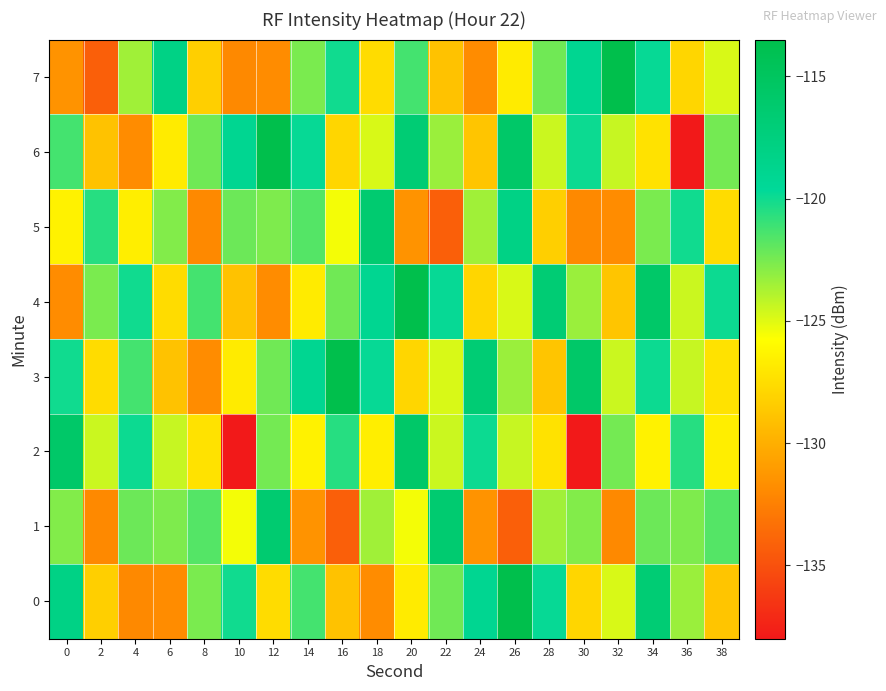

Reading left to right, list all the values displayed in this chart.

0: 0=-118.1	2=-128.3	4=-132.0	6=-131.8	8=-122.6	10=-120.0	12=-127.6	14=-121.3	16=-129.0	18=-131.9	20=-126.8	22=-122.3	24=-119.0	26=-113.5	28=-119.8	30=-127.9	32=-124.8	34=-116.7	36=-123.3	38=-128.8
1: 0=-122.8	2=-132.0	4=-122.3	6=-122.7	8=-121.7	10=-125.5	12=-116.4	14=-131.5	16=-134.2	18=-123.5	20=-125.5	22=-116.4	24=-131.5	26=-134.2	28=-123.5	30=-122.8	32=-132.0	34=-122.3	36=-122.7	38=-121.7
2: 0=-115.7	2=-124.5	4=-119.9	6=-124.4	8=-127.3	10=-138.0	12=-122.4	14=-126.4	16=-120.6	18=-126.6	20=-115.7	22=-124.5	24=-119.9	26=-124.4	28=-127.3	30=-138.0	32=-122.4	34=-126.4	36=-120.6	38=-126.6
3: 0=-120.0	2=-127.6	4=-121.3	6=-129.0	8=-131.9	10=-126.8	12=-122.3	14=-119.0	16=-113.5	18=-119.8	20=-127.9	22=-124.8	24=-116.7	26=-123.3	28=-128.8	30=-115.7	32=-124.5	34=-119.9	36=-124.4	38=-127.3
4: 0=-131.8	2=-122.6	4=-120.0	6=-127.6	8=-121.3	10=-129.0	12=-131.9	14=-126.8	16=-122.3	18=-119.0	20=-113.5	22=-119.8	24=-127.9	26=-124.8	28=-116.7	30=-123.3	32=-128.8	34=-115.7	36=-124.5	38=-119.9
5: 0=-126.4	2=-120.6	4=-126.6	6=-122.8	8=-132.0	10=-122.3	12=-122.7	14=-121.7	16=-125.5	18=-116.4	20=-131.5	22=-134.2	24=-123.5	26=-118.1	28=-128.3	30=-132.0	32=-131.8	34=-122.6	36=-120.0	38=-127.6
6: 0=-121.3	2=-129.0	4=-131.9	6=-126.8	8=-122.3	10=-119.0	12=-113.5	14=-119.8	16=-127.9	18=-124.8	20=-116.7	22=-123.3	24=-128.8	26=-115.7	28=-124.5	30=-119.9	32=-124.4	34=-127.3	36=-138.0	38=-122.4
7: 0=-131.5	2=-134.2	4=-123.5	6=-118.1	8=-128.3	10=-132.0	12=-131.8	14=-122.6	16=-120.0	18=-127.6	20=-121.3	22=-129.0	24=-131.9	26=-126.8	28=-122.3	30=-119.0	32=-113.5	34=-119.8	36=-127.9	38=-124.8